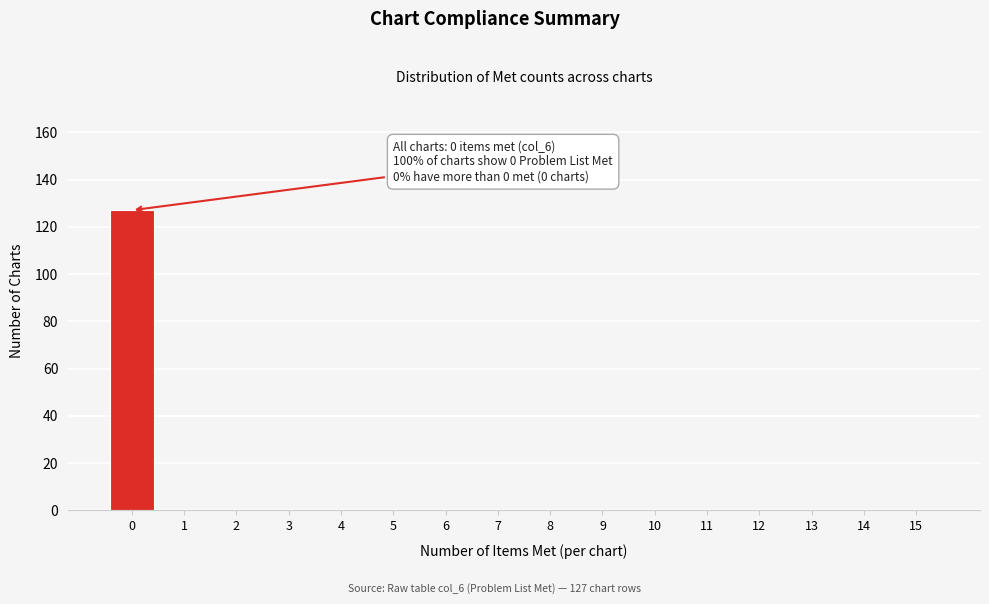

Which range on the x-axis has the tallest bar?

-0.5 to 0.5